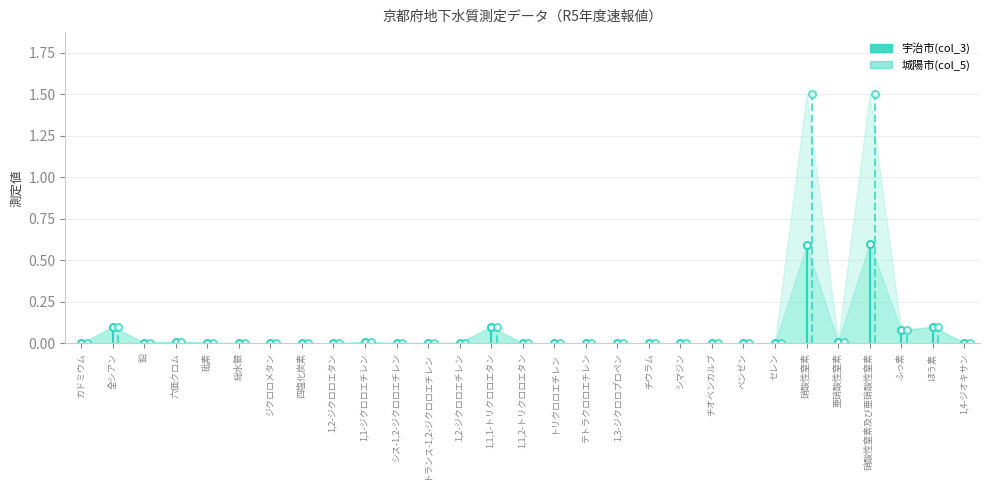

What is the difference between the maximum and second lowest values in the 宇治市(col_3) series?

0.6